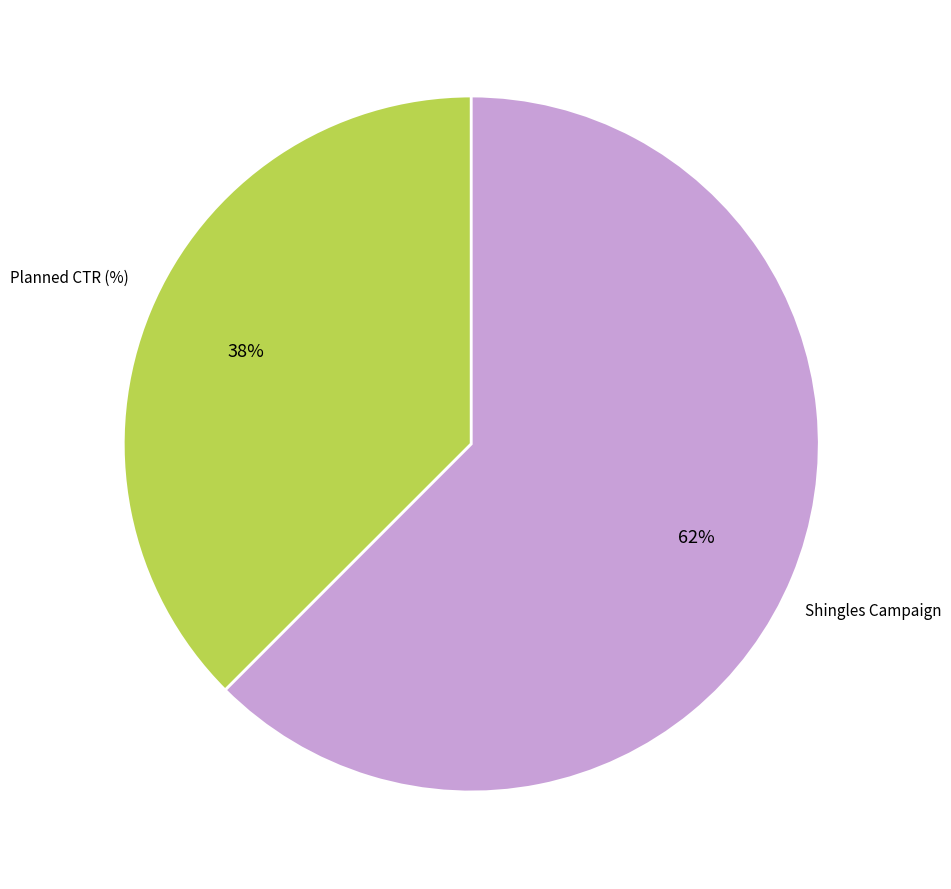

Is there any slice that represents more than half of the pie?

Yes